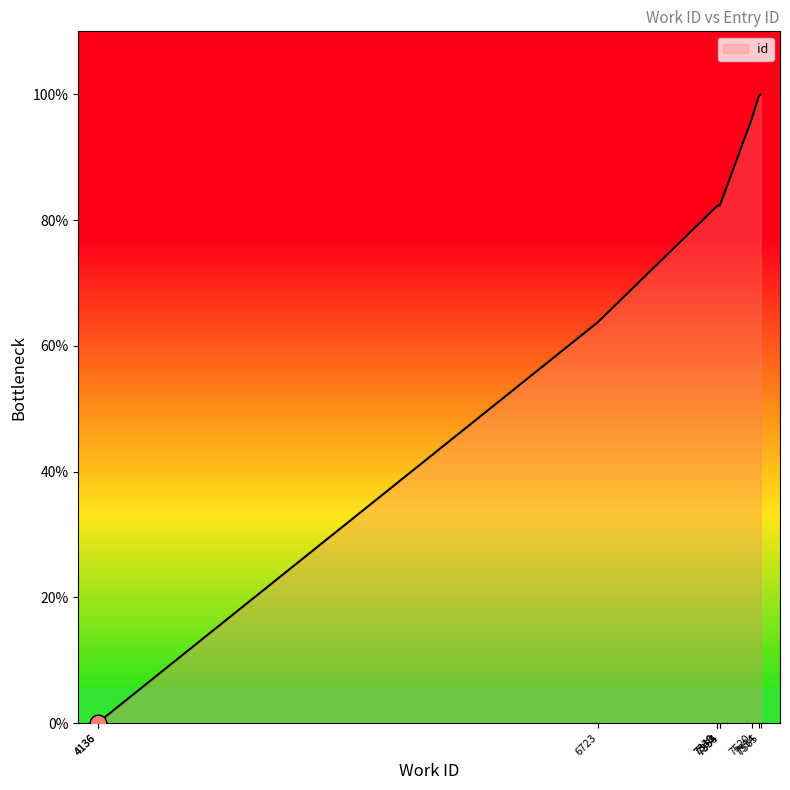

How many values are below 82?

3